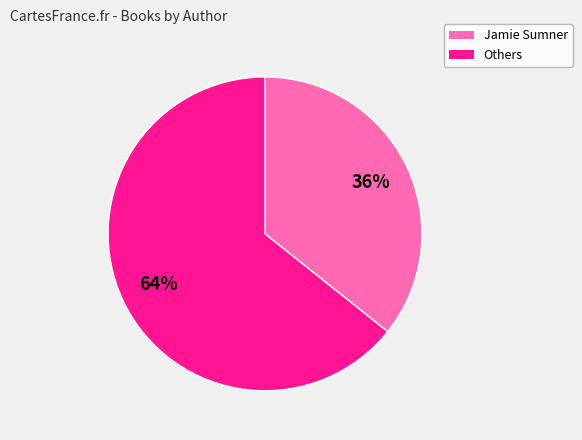

How many slices are in this pie chart?

2